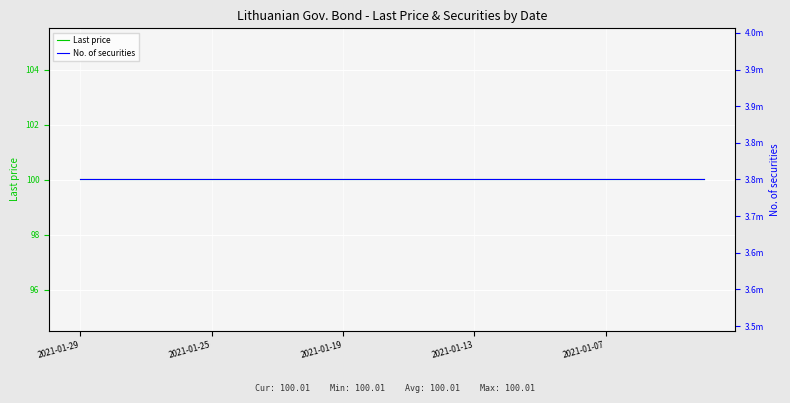

What is the label of the 1st point from the left?

2021-01-29